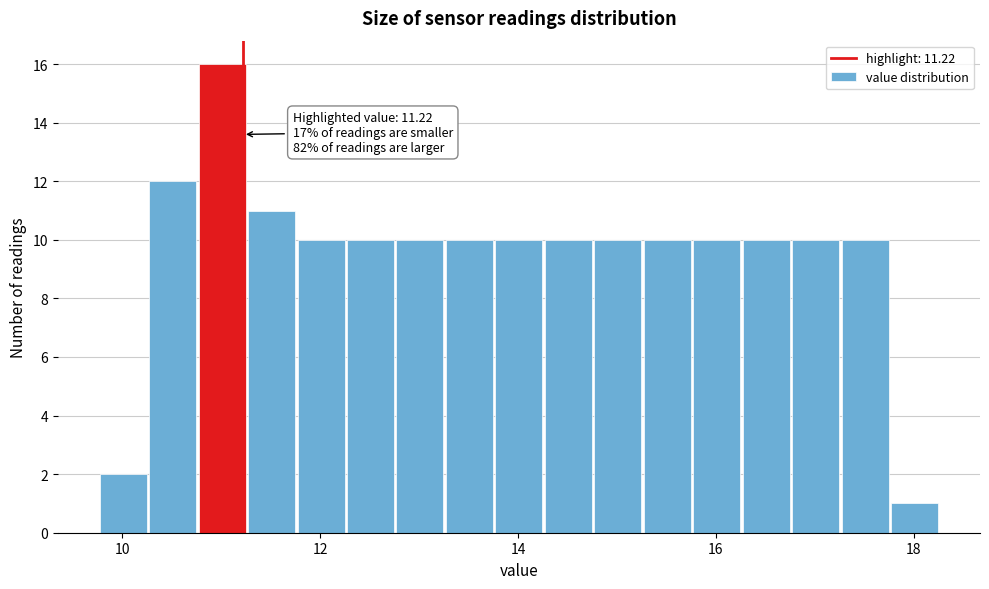

Around what value on the x-axis is the tallest bar? Give the approximate position of its centre, as read against the axis.

11.0